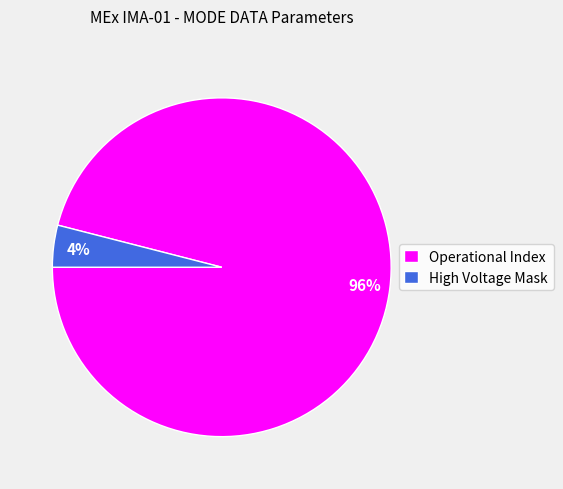

Which has a higher value, High Voltage Mask or Operational Index?

Operational Index